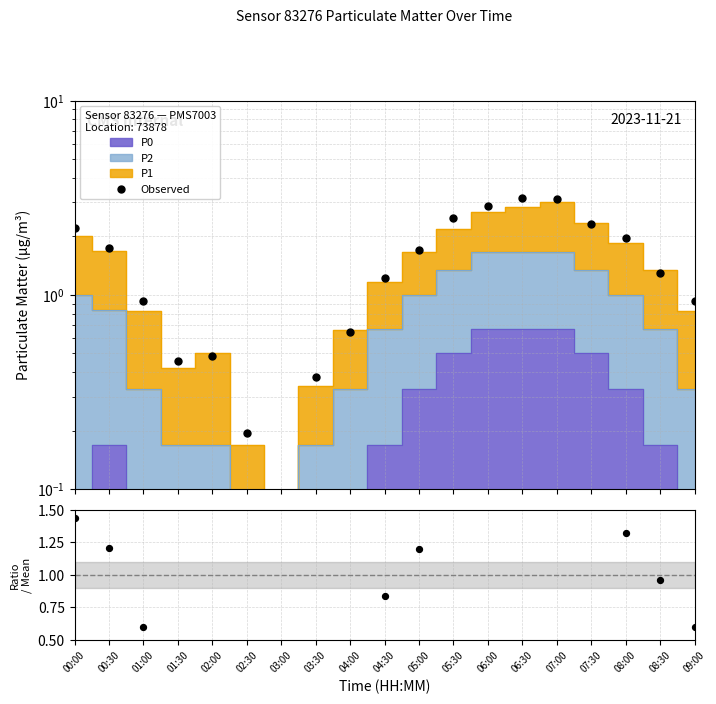

Which series contains the highest Y value?

Observed